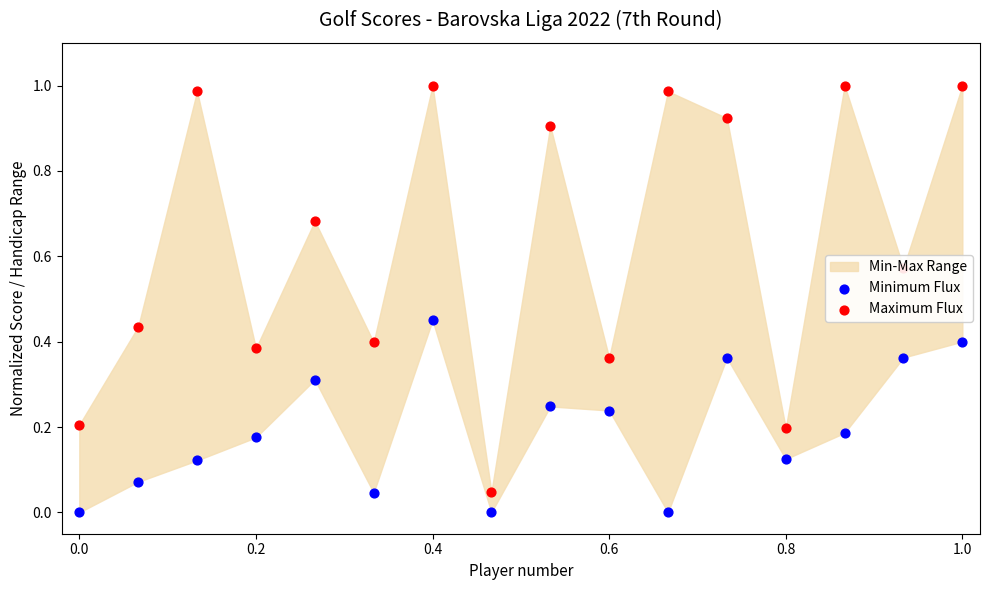

Which series has the widest spread of Y values?

Maximum Flux